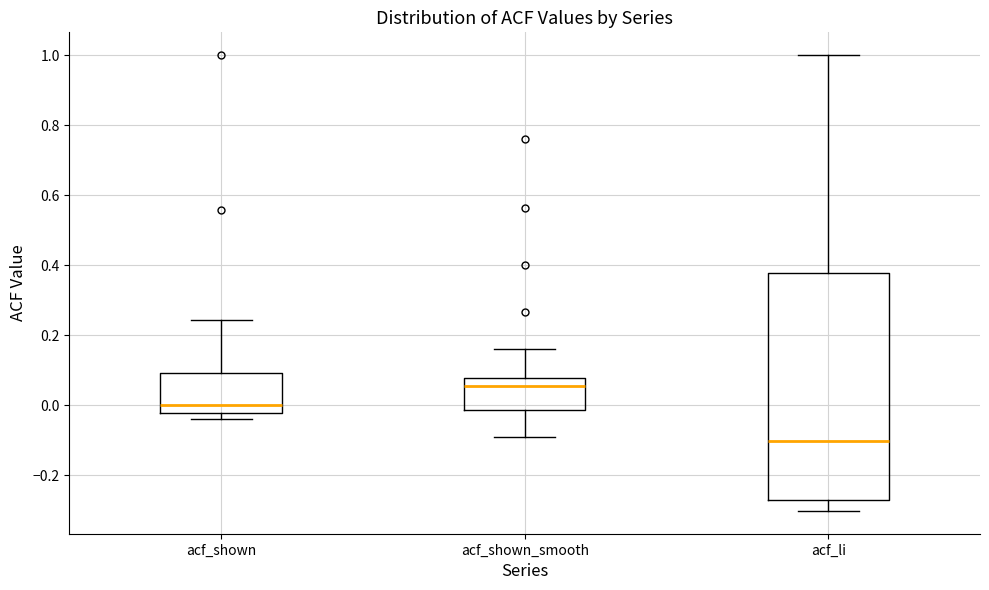

Reading left to right, transcribe this box plot: for each box, give where its median line is, the range the box spans, and where its two whiskers end, as read against the y-axis. The values are not printed on the chart, so give them approximately, as read against the axis.

acf_shown: median 0.00, box -0.02 to 0.10, whiskers -0.04 to 0.24
acf_shown_smooth: median 0.06, box -0.02 to 0.08, whiskers -0.08 to 0.16
acf_li: median -0.10, box -0.28 to 0.38, whiskers -0.30 to 1.00